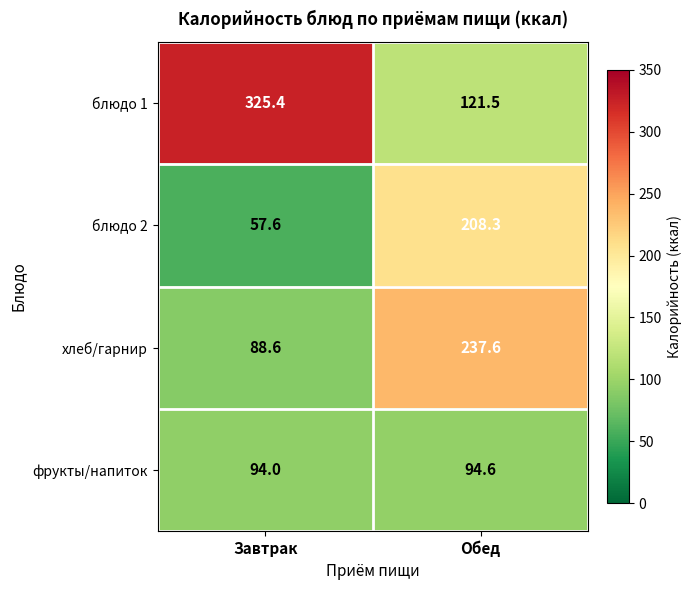

What is the sum of all блюдо 2 values?

265.9